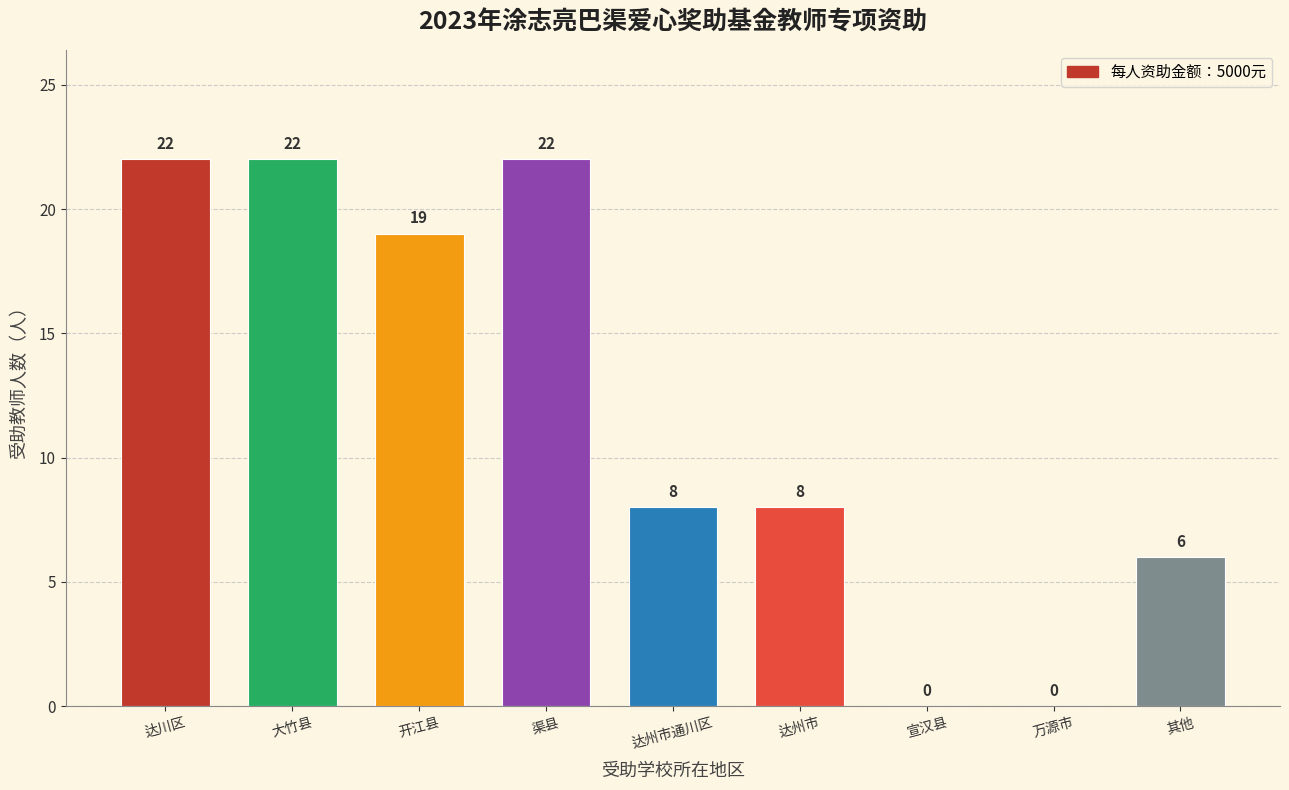

Reading right to left, what are all the values shown in this chart?

其他=6	万源市=0	宣汉县=0	达州市=8	达州市通川区=8	渠县=22	开江县=19	大竹县=22	达川区=22